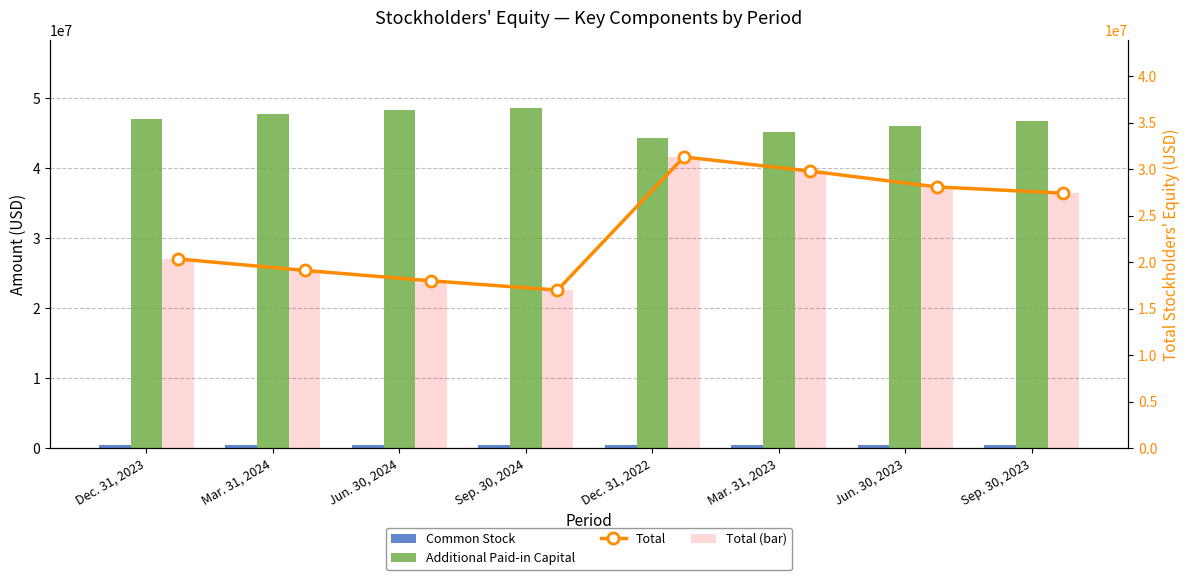

List the labels in order of Additional Paid-in Capital value, largest first.

Sep. 30, 2024, Jun. 30, 2024, Mar. 31, 2024, Dec. 31, 2023, Sep. 30, 2023, Jun. 30, 2023, Mar. 31, 2023, Dec. 31, 2022